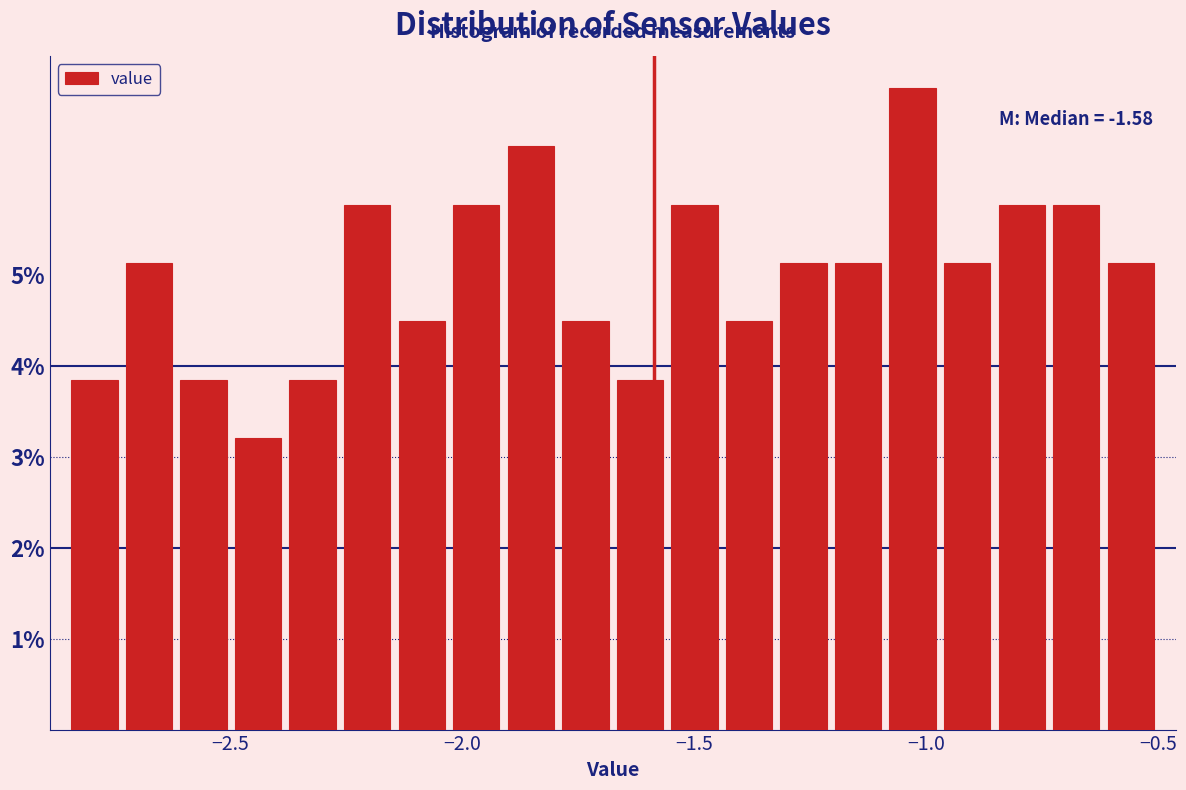

Read against the x-axis, roughly where is the centre of the tallest bar?

-1.05